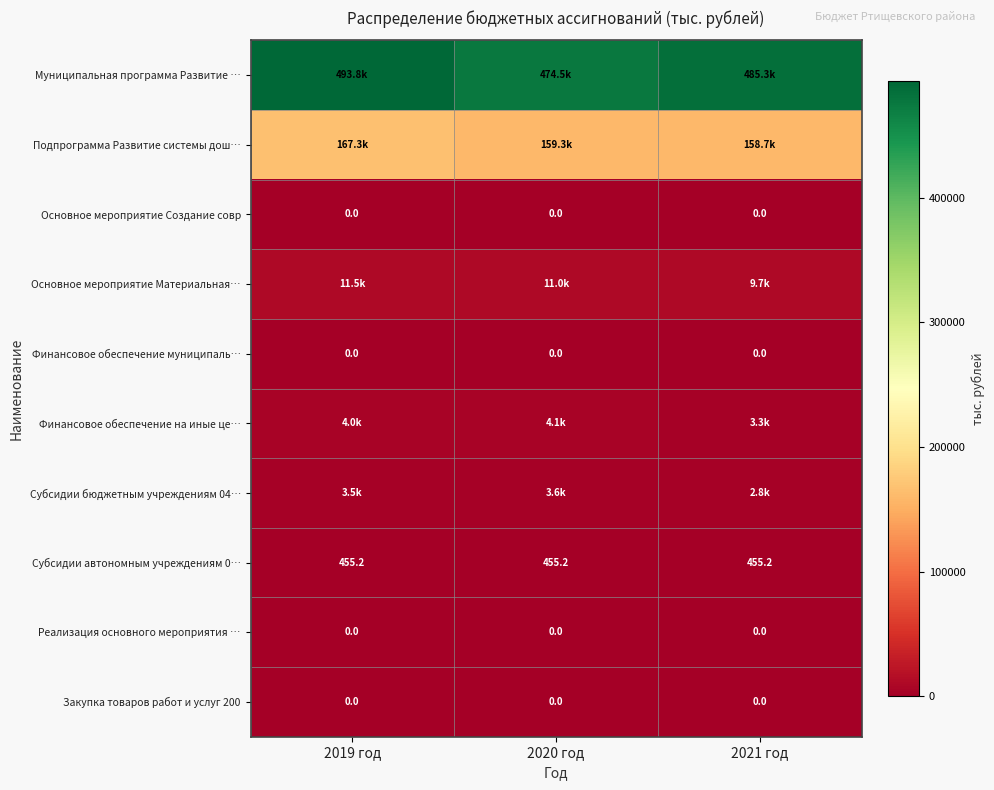

How many values in the Субсидии бюджетным учреждениям 04… series are below 3521?

1